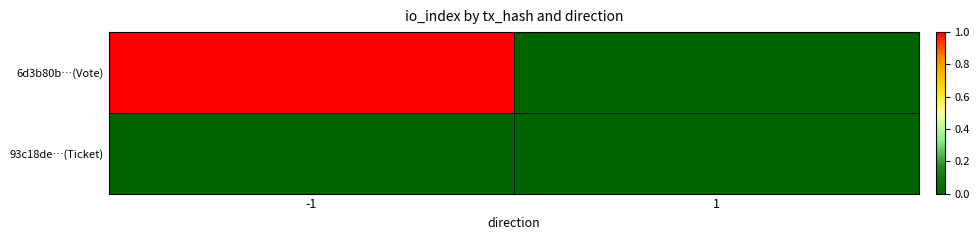

Rank the series at 1 from highest to lowest value.

6d3b80b…(Vote), 93c18de…(Ticket)